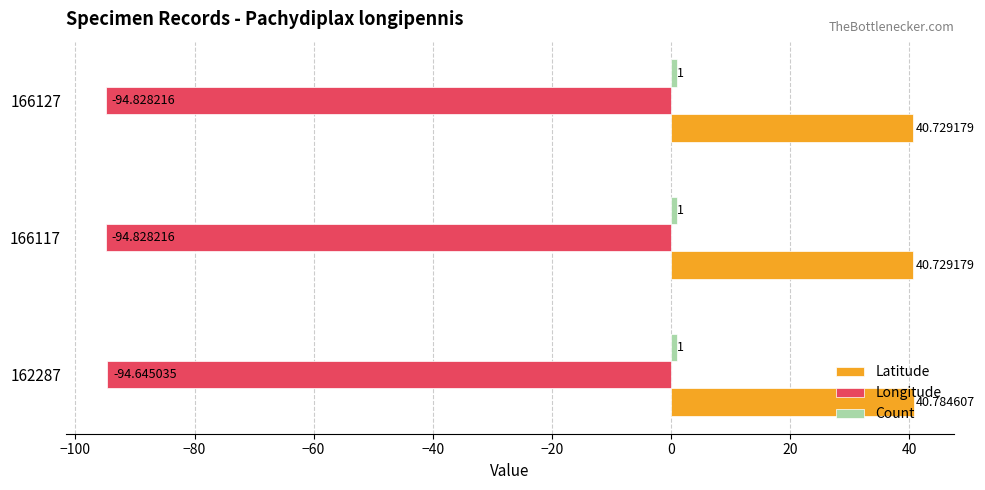

What is the sum of all Longitude values?

-284.3